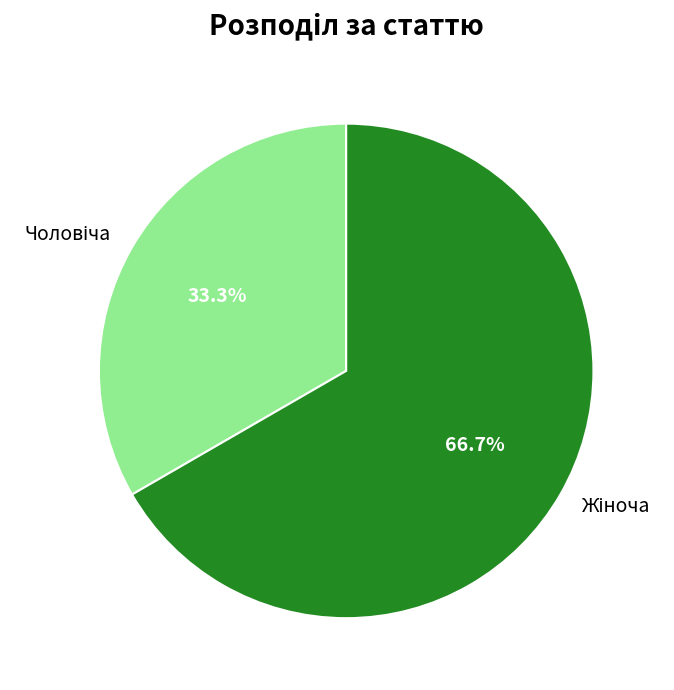

To the nearest percent, what is the difference between the largest and smallest slice percentages?

33%